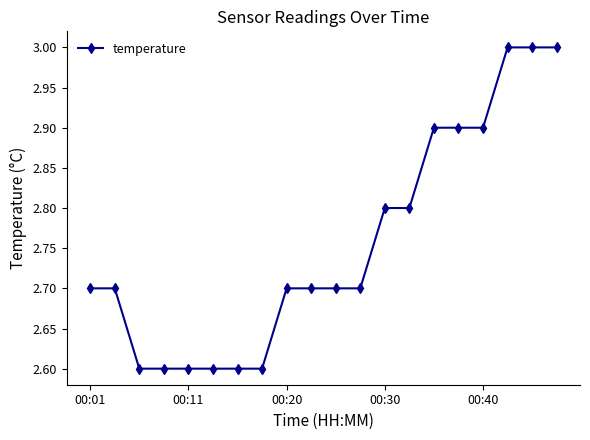

What is the minimum value shown in the chart?

2.6